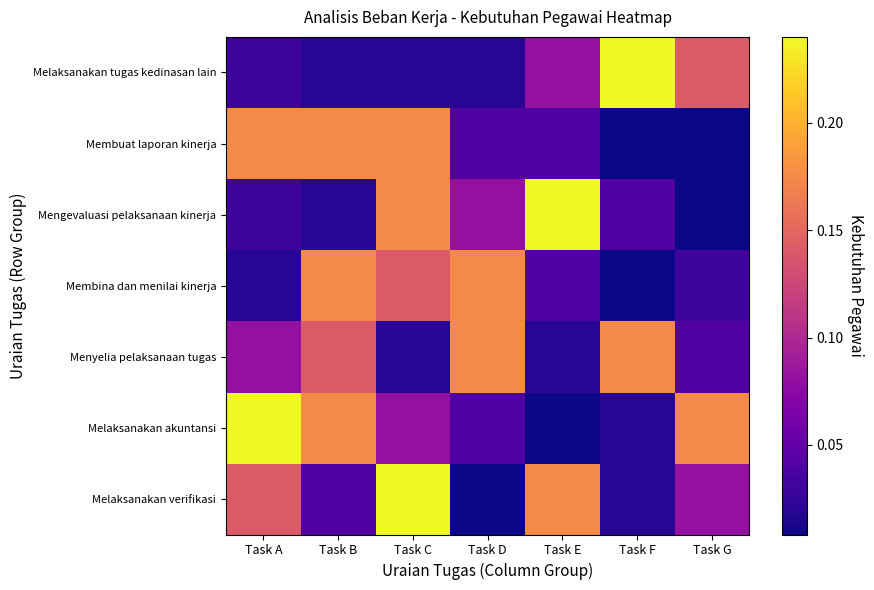

Which series changed the most between Task C and Task G?

Membuat laporan kinerja